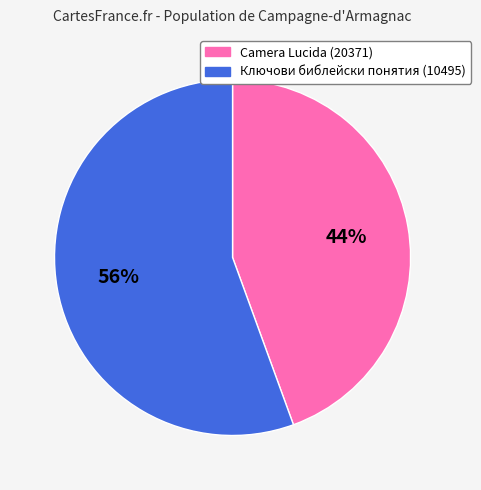

Count the number of slices in the pie.

2